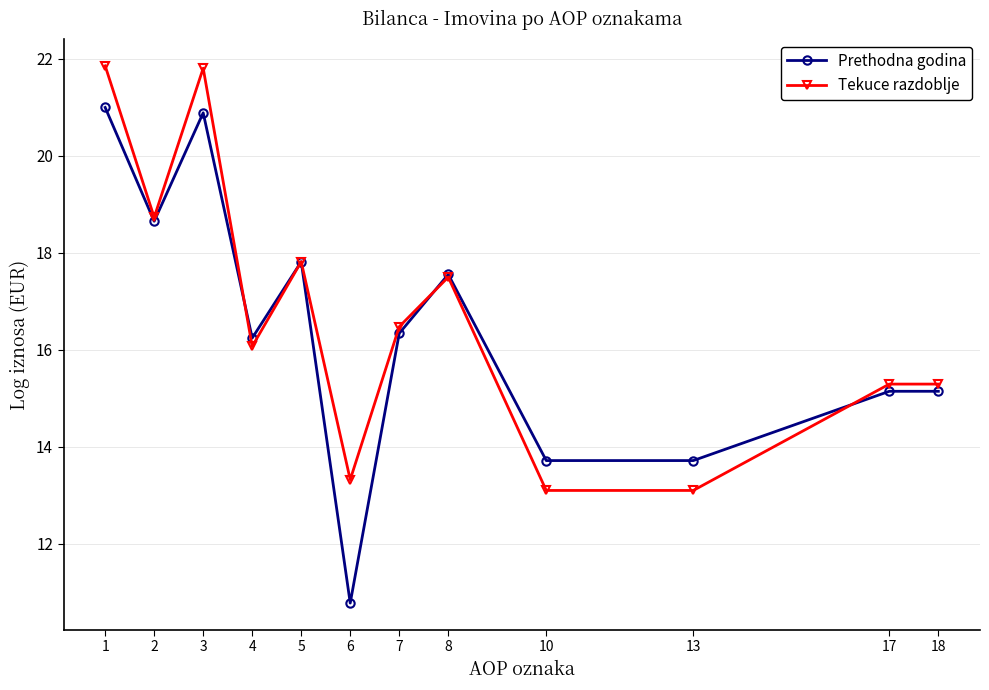

True or false: Tekuce razdoblje has more than 1 interior local peaks.

True